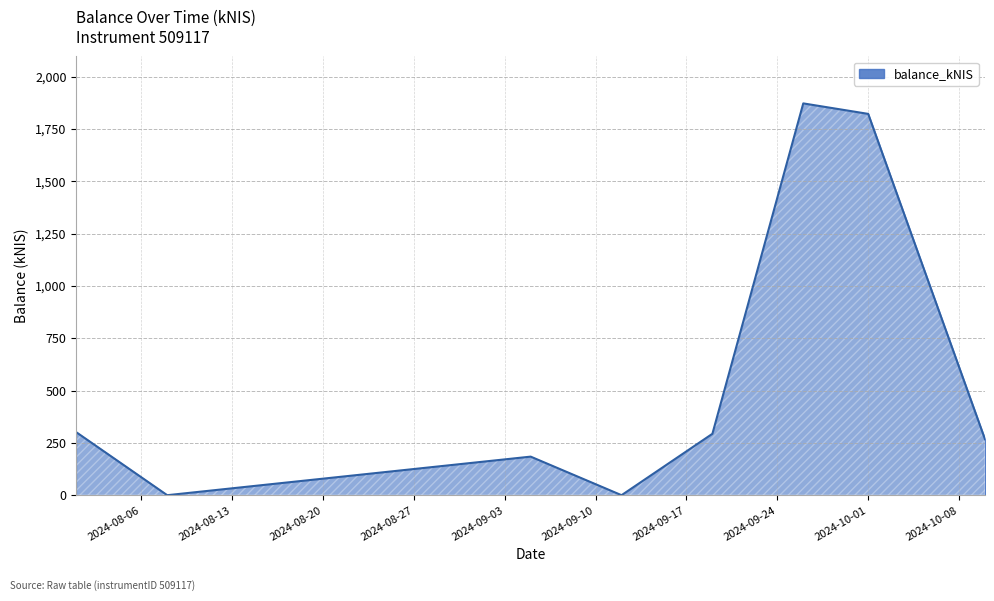

What is the greatest value displayed?

1871.6